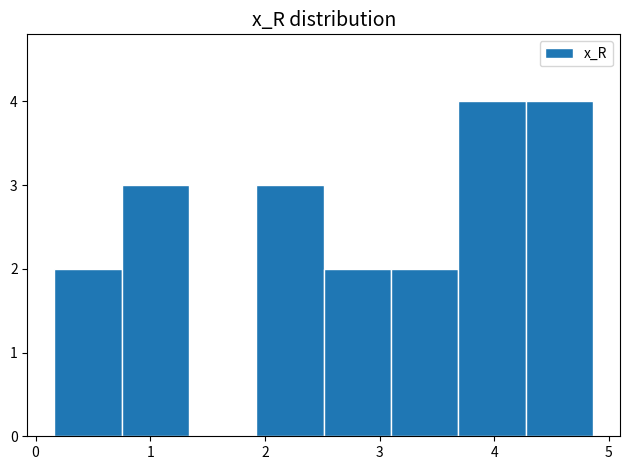

Reading left to right, transcribe this chart: for each bar, give the range it covers on the x-axis and its height. Neither the bar edges nor the heights are printed on the chart, so give them approximately, as read against the axes.

0.2 to 0.8: 2
0.8 to 1.3: 3
1.3 to 1.9: 0
1.9 to 2.5: 3
2.5 to 3.1: 2
3.1 to 3.7: 2
3.7 to 4.3: 4
4.3 to 4.9: 4